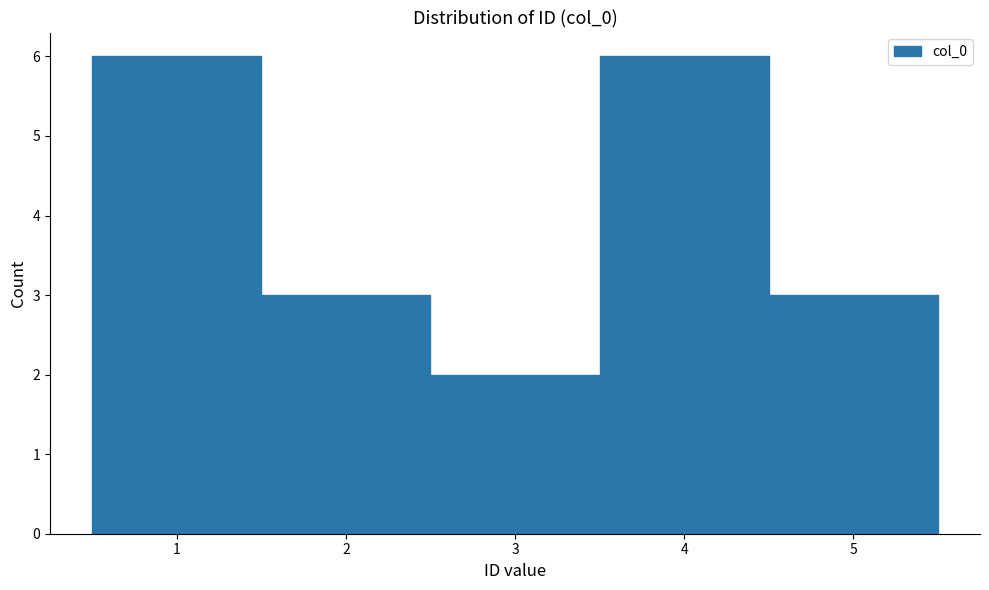

Reading left to right, transcribe this chart: for each bar, give the range it covers on the x-axis and its height. The values are not printed on the chart, so give them approximately, as read against the axis.

0.5 to 1.5: 6
1.5 to 2.5: 3
2.5 to 3.5: 2
3.5 to 4.5: 6
4.5 to 5.5: 3